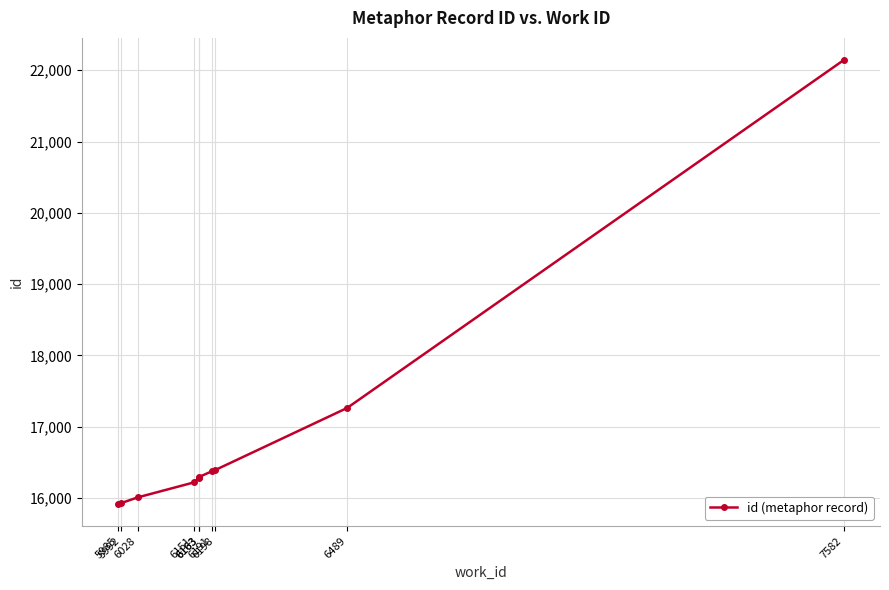

Reading left to right, what are all the values shown in this chart?

15915	15927	16006	16215	16274	16292	16372	16388	17261	22143